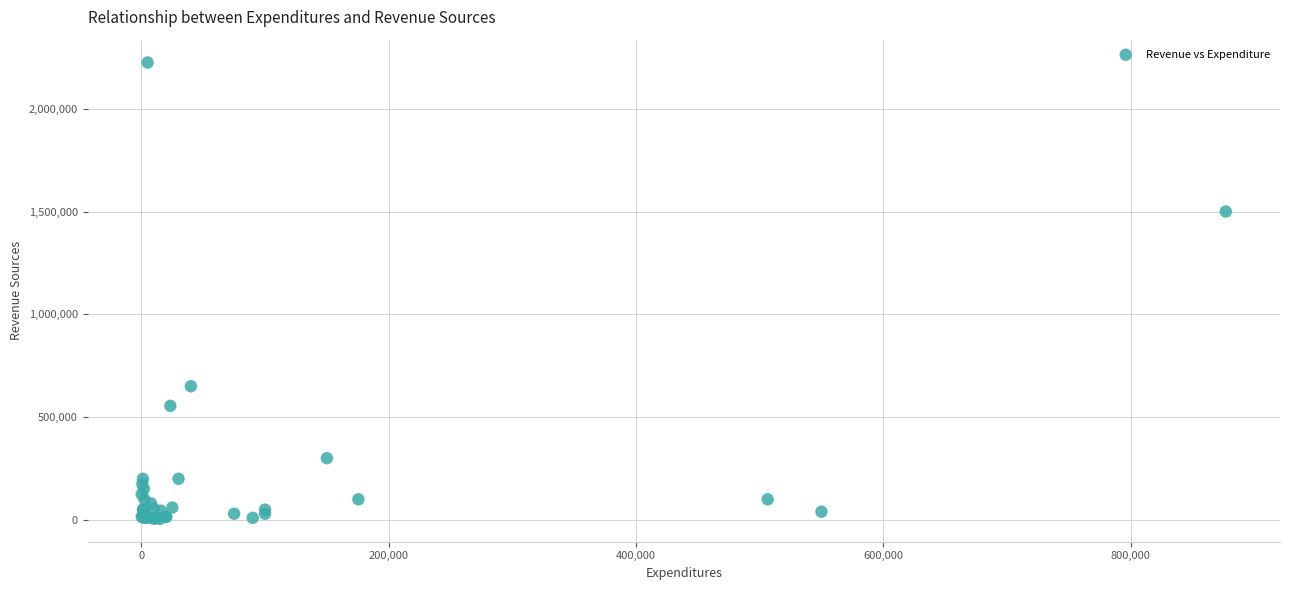

What Y value in the scatter plot is closest to 1115000?

1500000